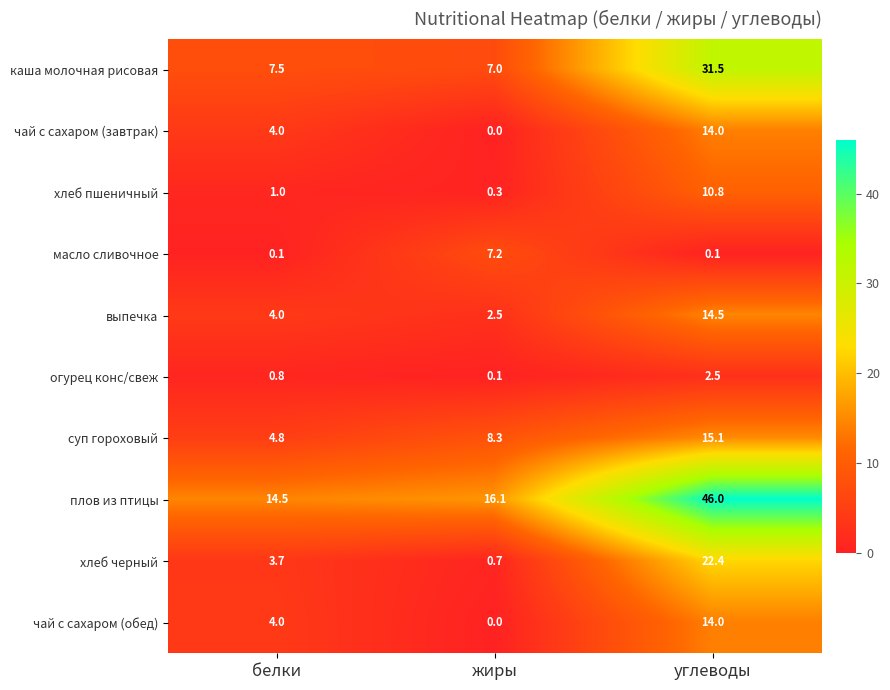

How many series are shown in this chart?

10